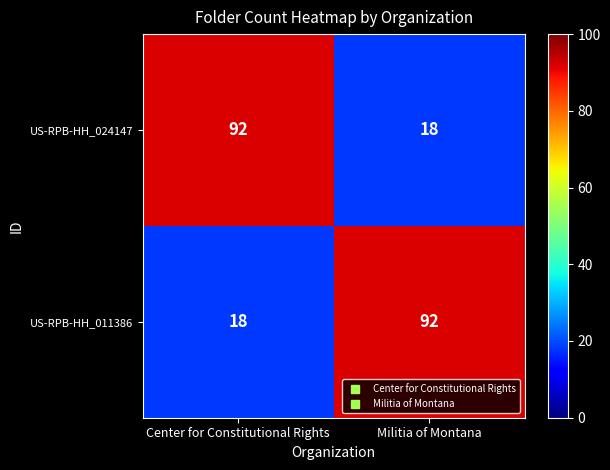

At which label does US-RPB-HH_024147 reach its peak?

Center for Constitutional Rights